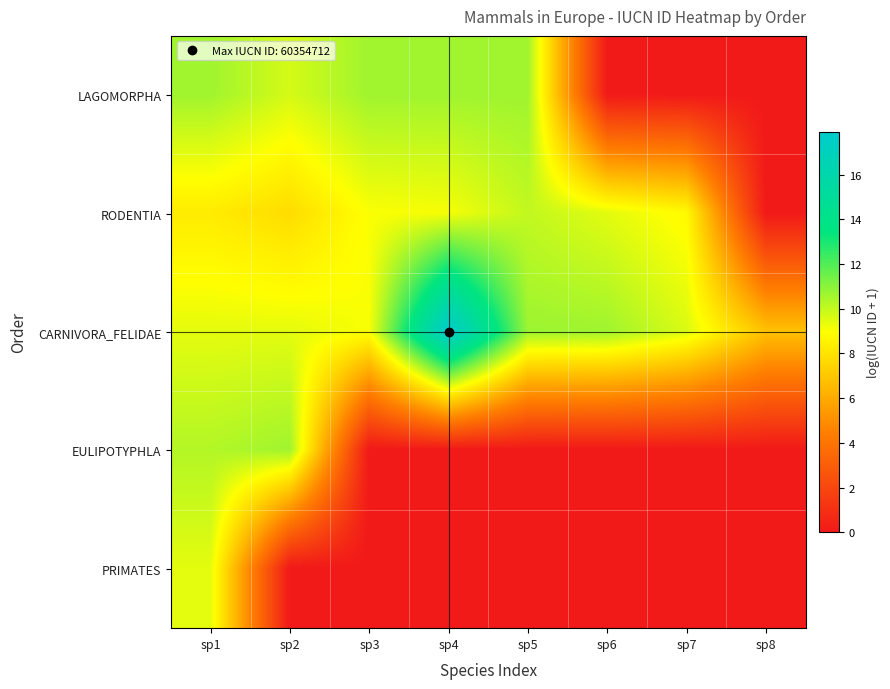

Which label corresponds to the largest value in the chart?

sp4